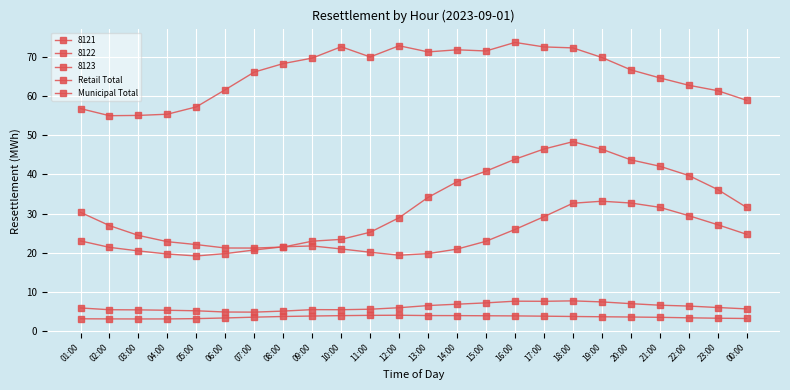

What is the label of the 22nd point from the right?

03:00